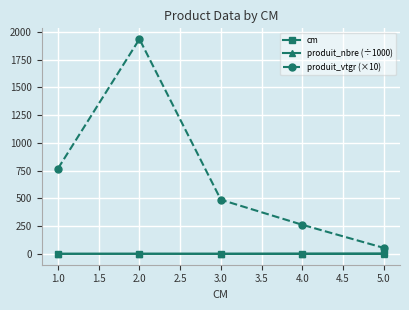

True or false: produit_nbre (÷1000) has more than 2 interior local peaks.

False